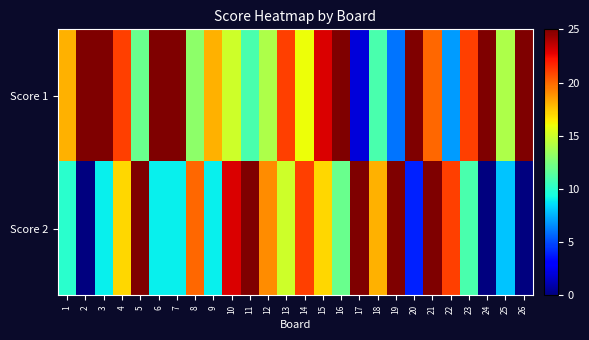

How many series are shown in this chart?

2